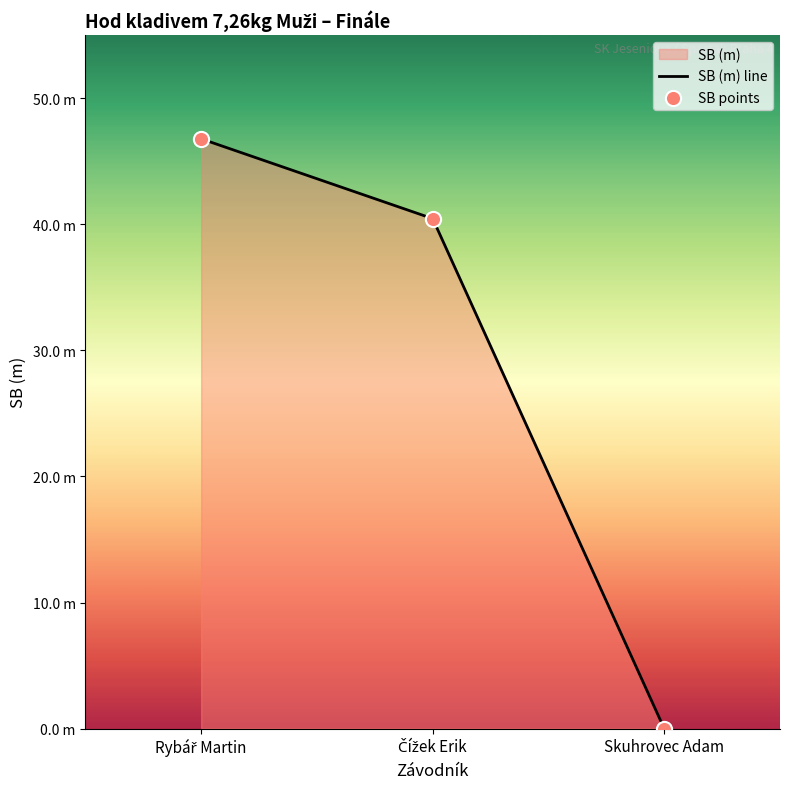

Is the value of SB (m) line at Skuhrovec Adam greater than the value of SB points at Skuhrovec Adam?

No